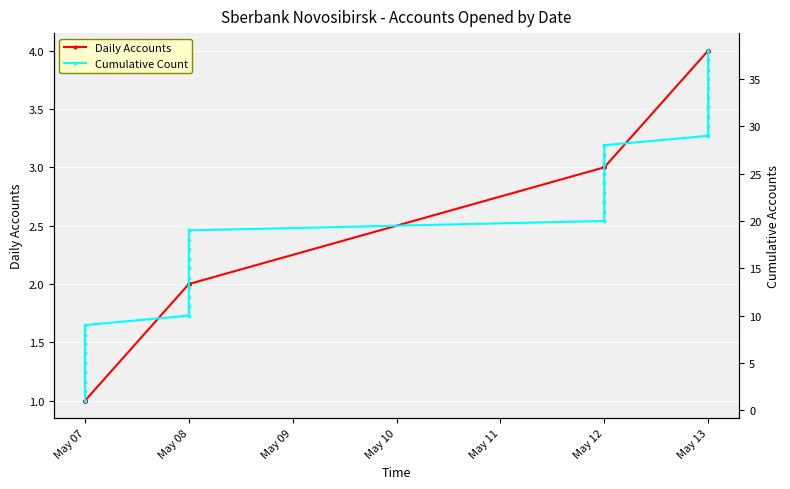

What is the difference between the maximum and minimum values in the Cumulative Count series?

37